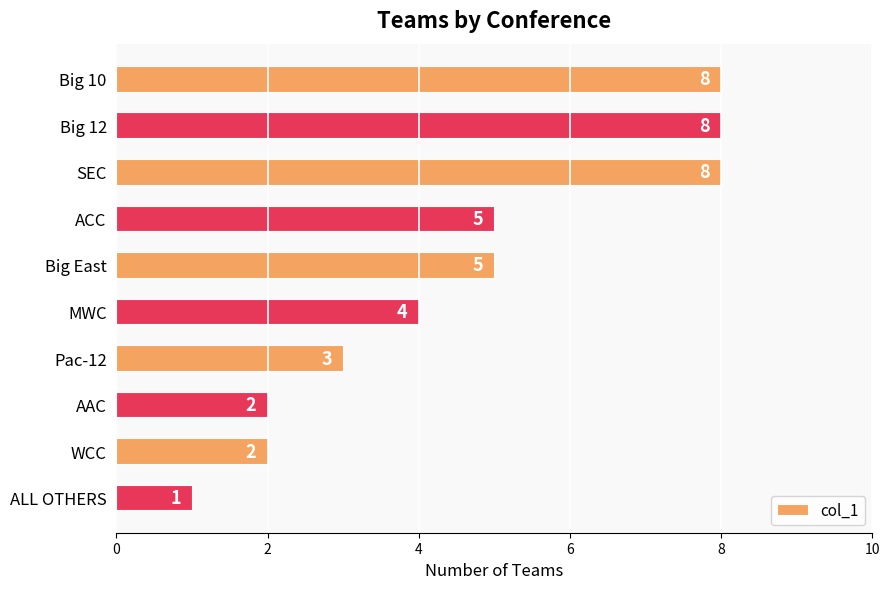

What is the difference between the maximum and minimum values?

7